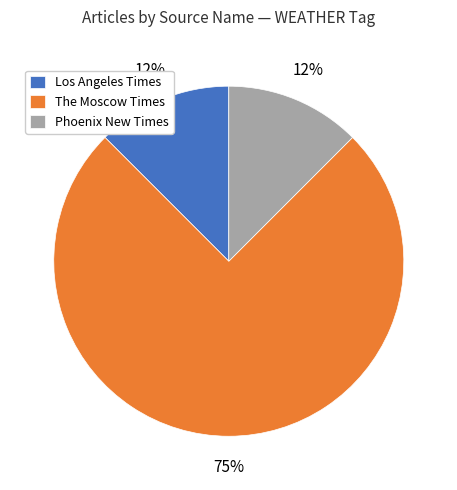

The Los Angeles Times slice represents 24% of the pie. True or false?

False